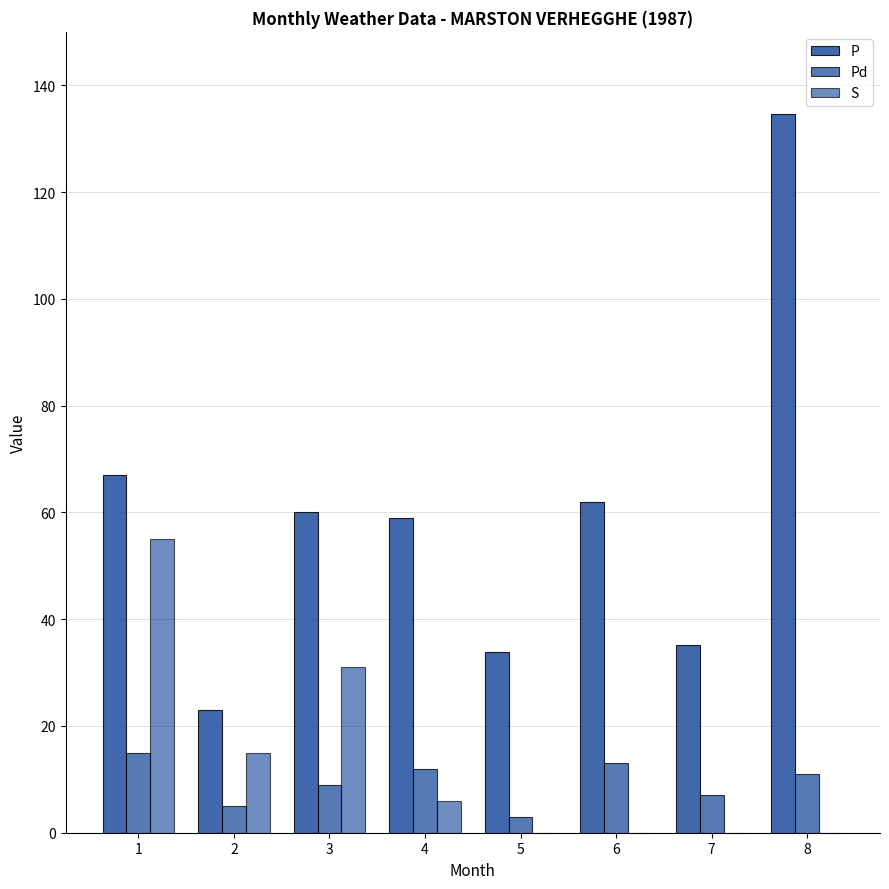

At 6, list the series in order from largest to smallest.

P, Pd, S